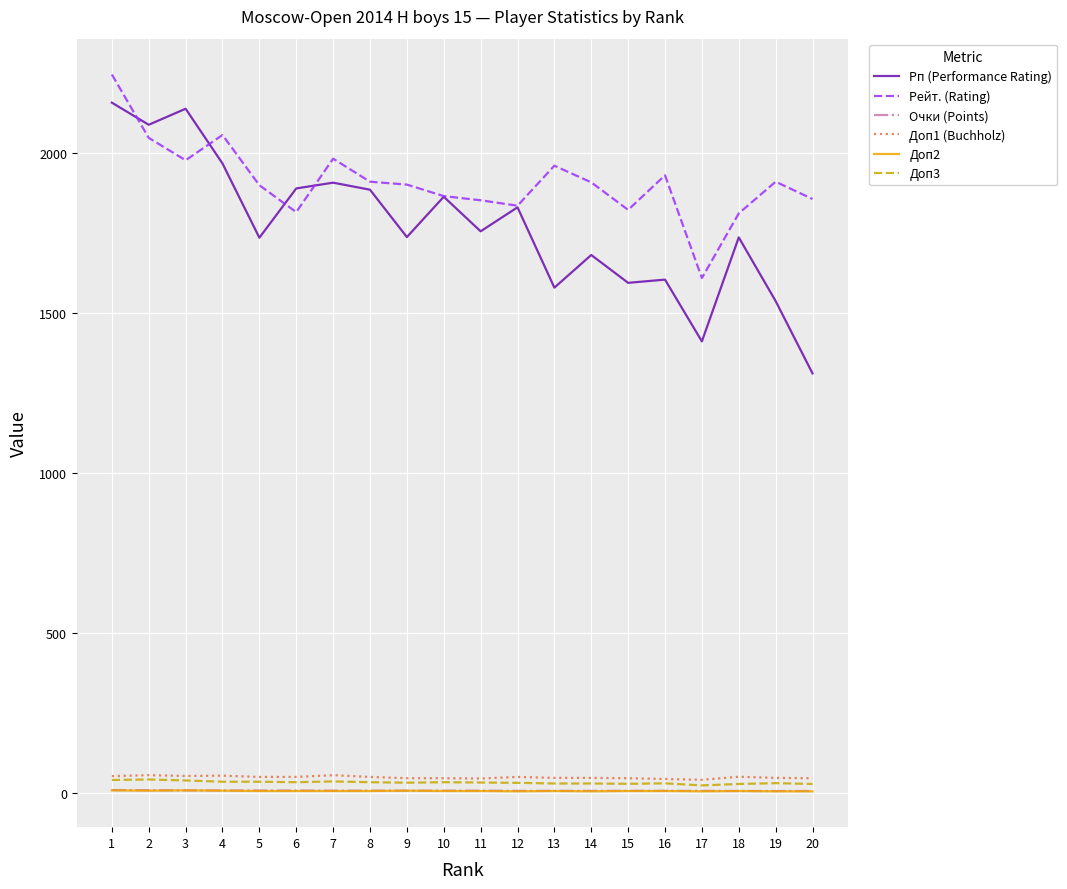

True or false: Рп (Performance Rating) and Очки (Points) cross at least once.

False